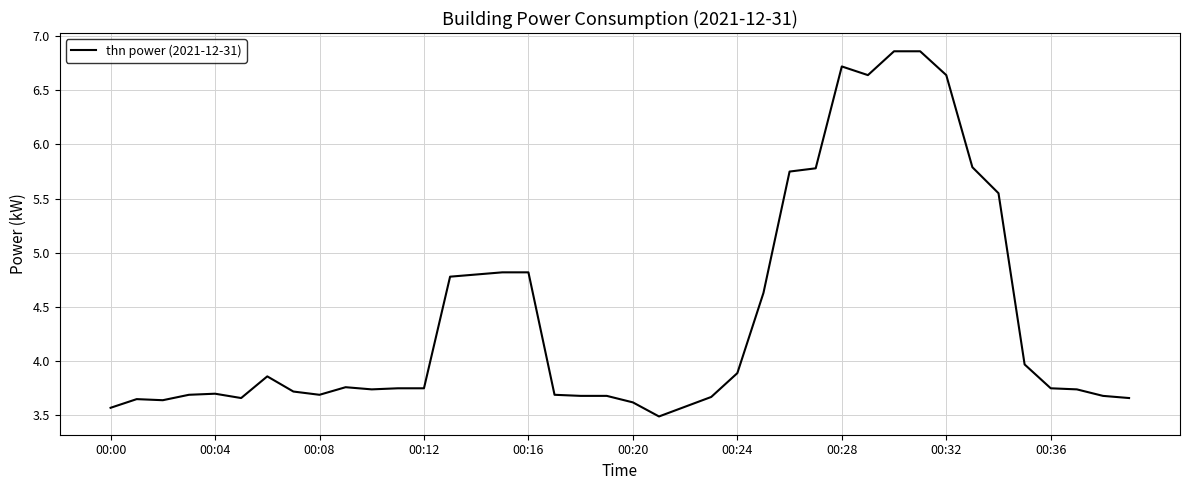

What is the minimum value shown in the chart?

3.5